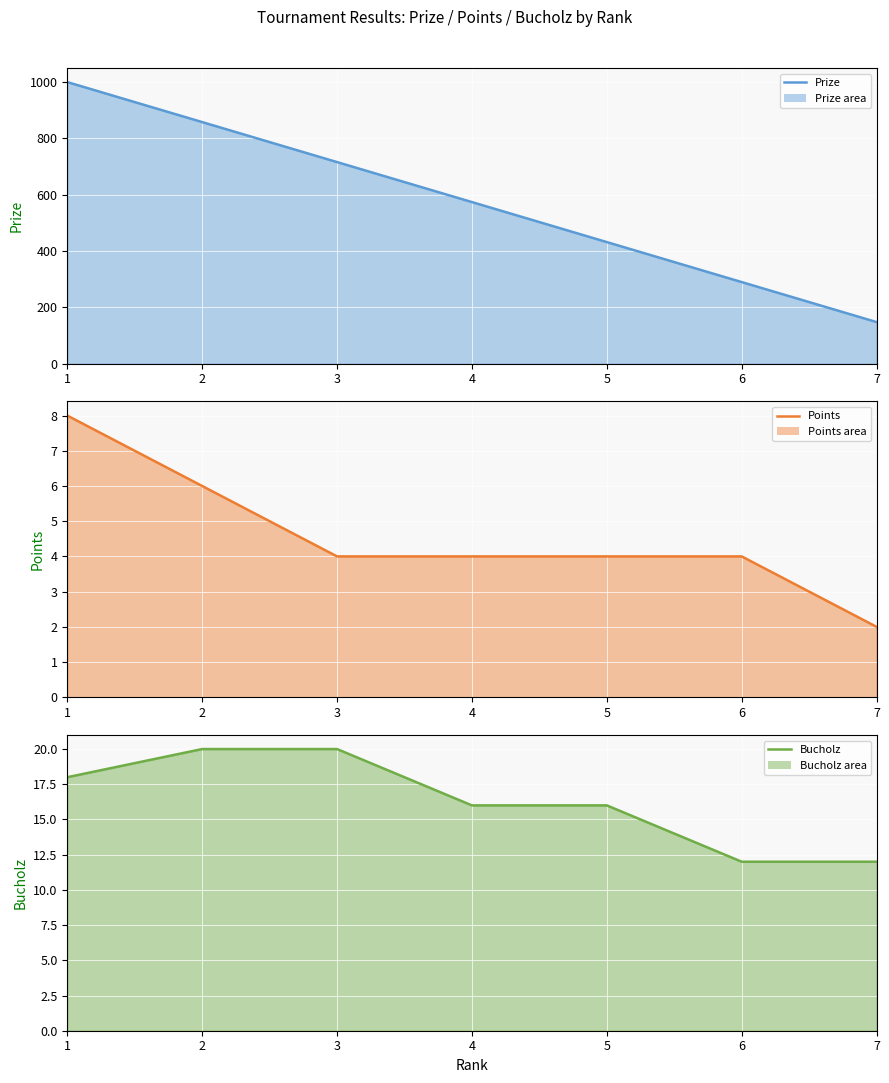

At which label is Prize (line) closest to 574?

4